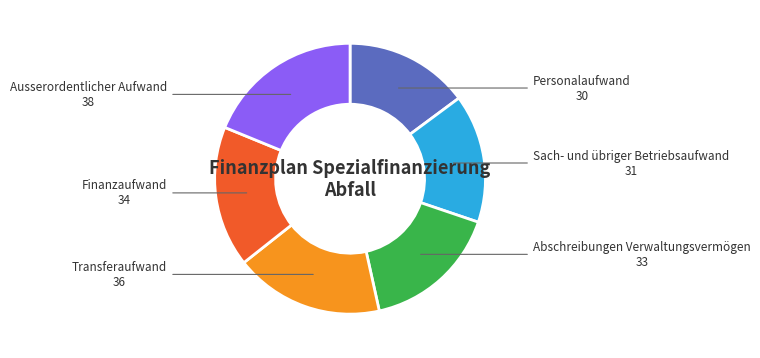

Is there a majority slice in this chart?

No